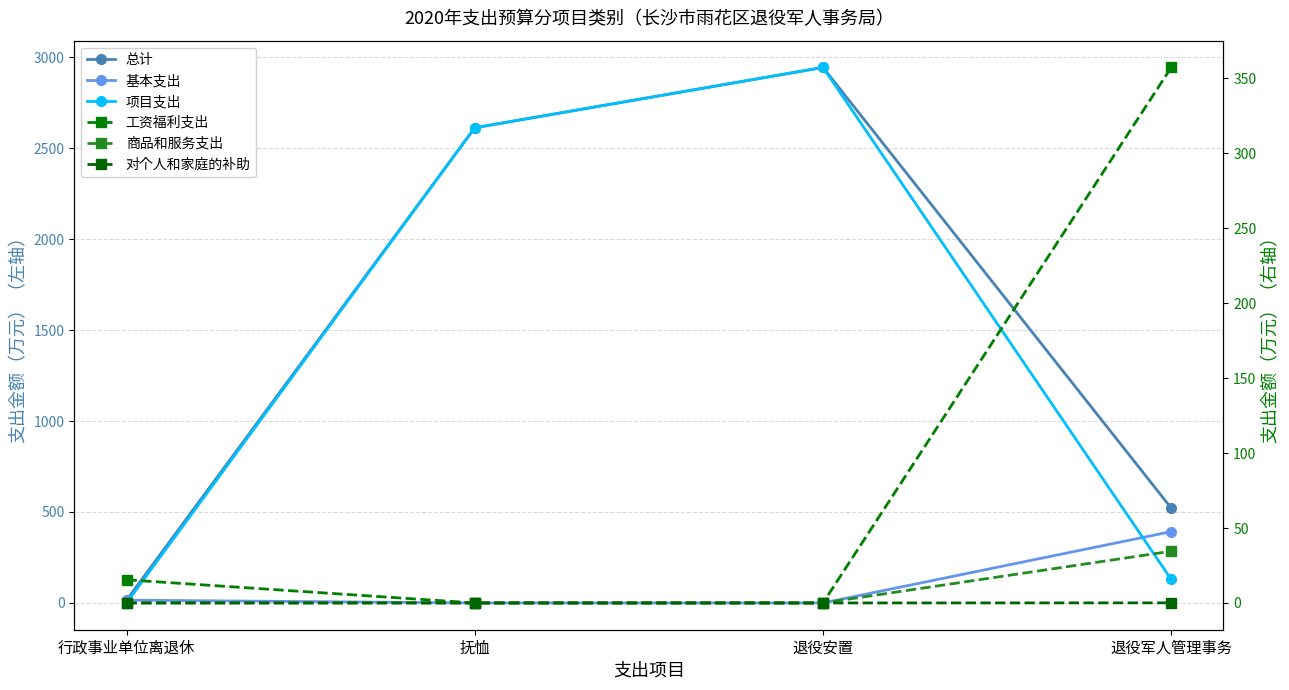

Which category has the lowest value in the 商品和服务支出 series?

行政事业单位离退休